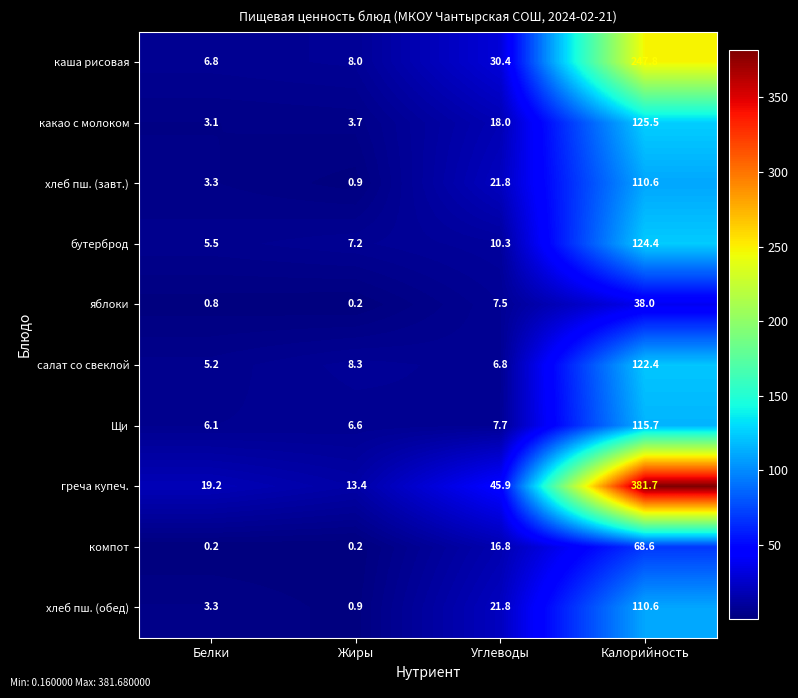

How many distinct data groups are displayed?

10